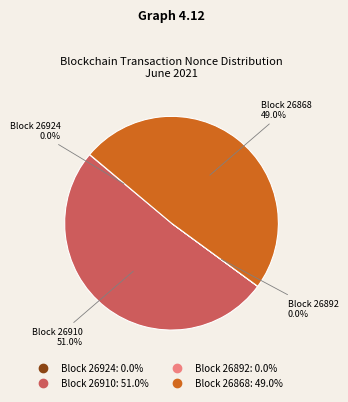

Is there a majority slice in this chart?

Yes